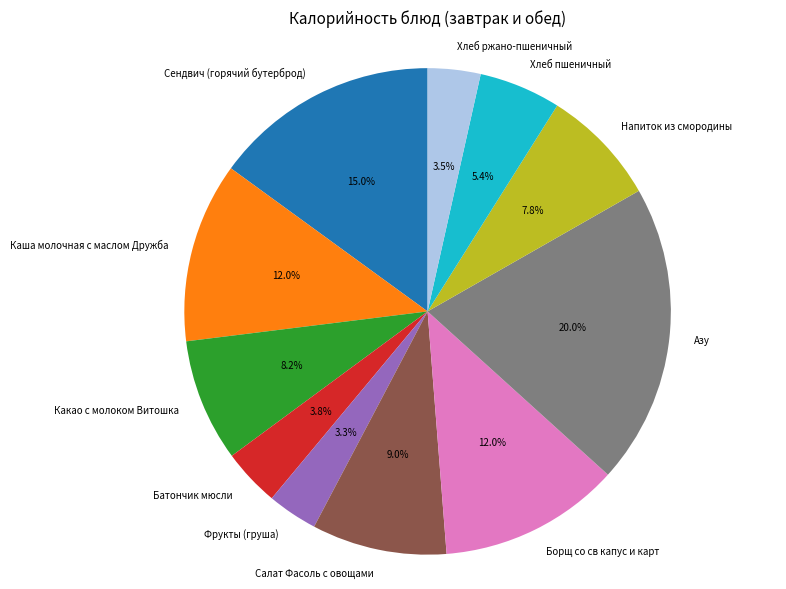

What percentage is the Салат Фасоль с овощами slice, to the nearest percent?

9%